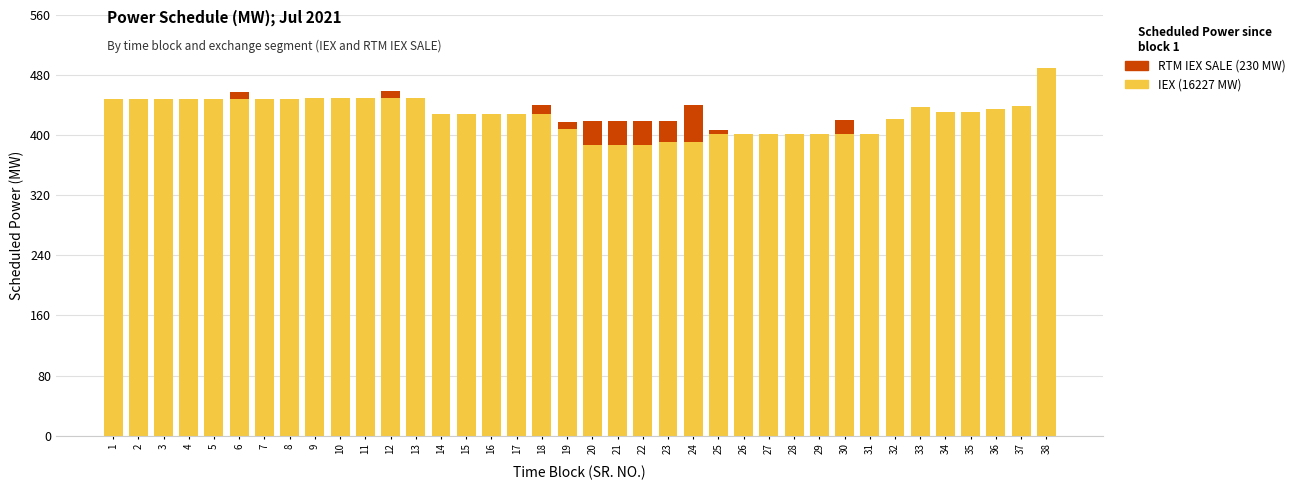

At which category is the sum across all series the highest?

38